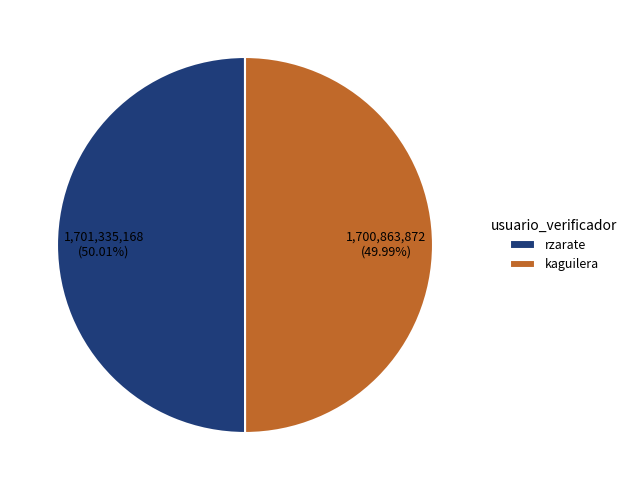

True or false: rzarate accounts for 50% of the total.

True